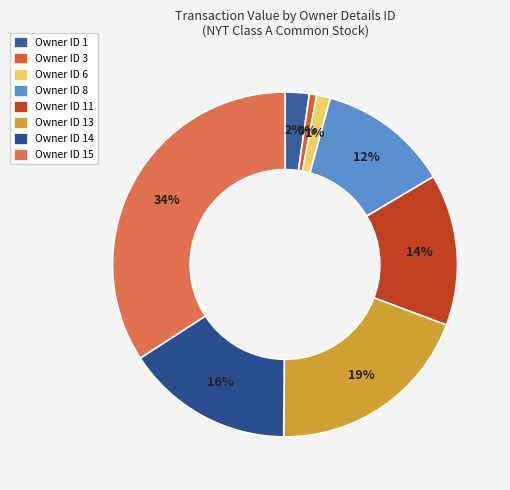

Does any single category account for the majority?

No